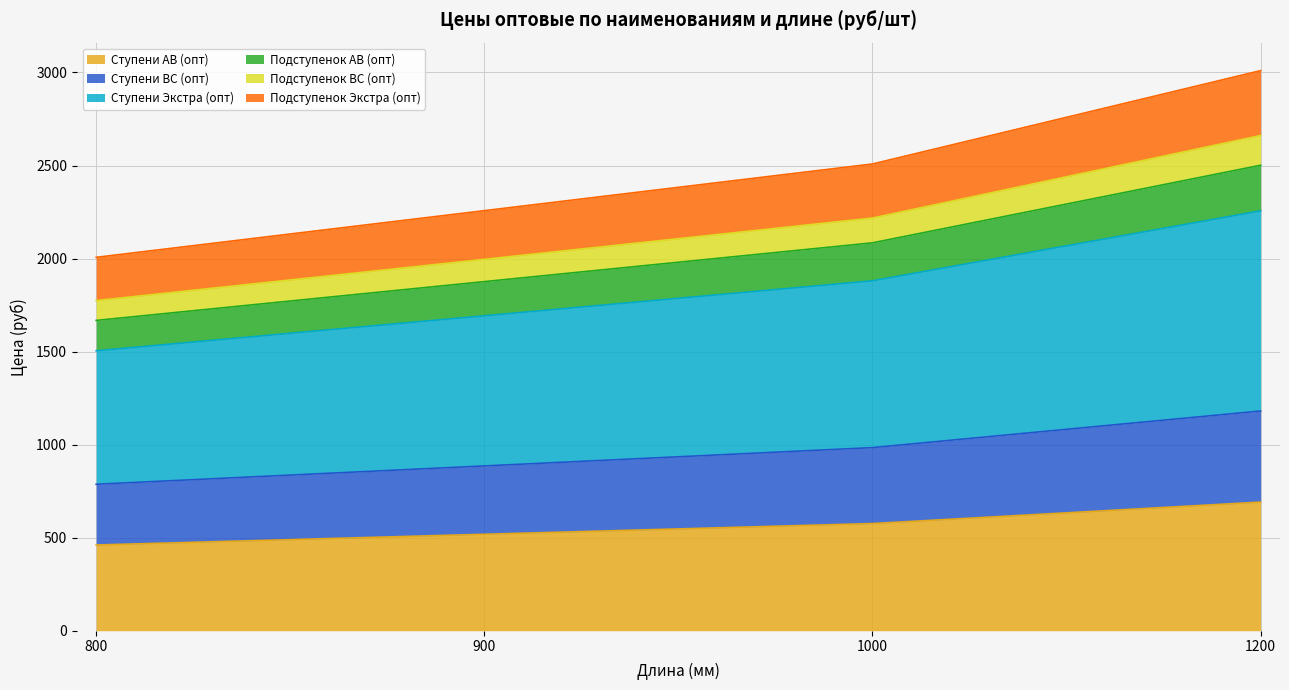

At how many categories does at least one series exceed 803?

4